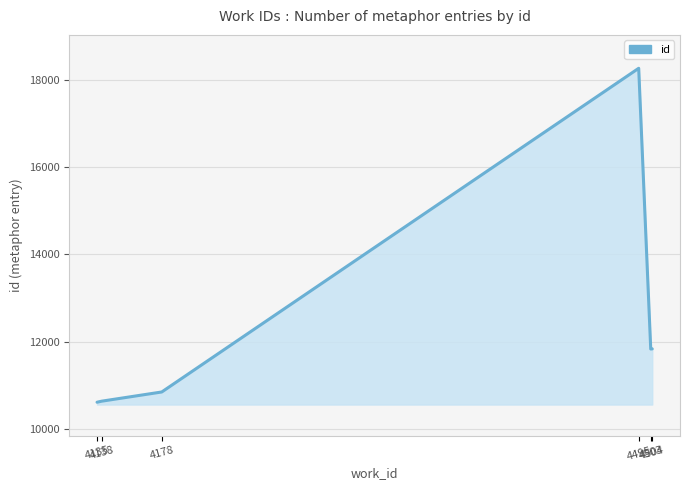

Which has a higher value, 4504 or 4495?

4495